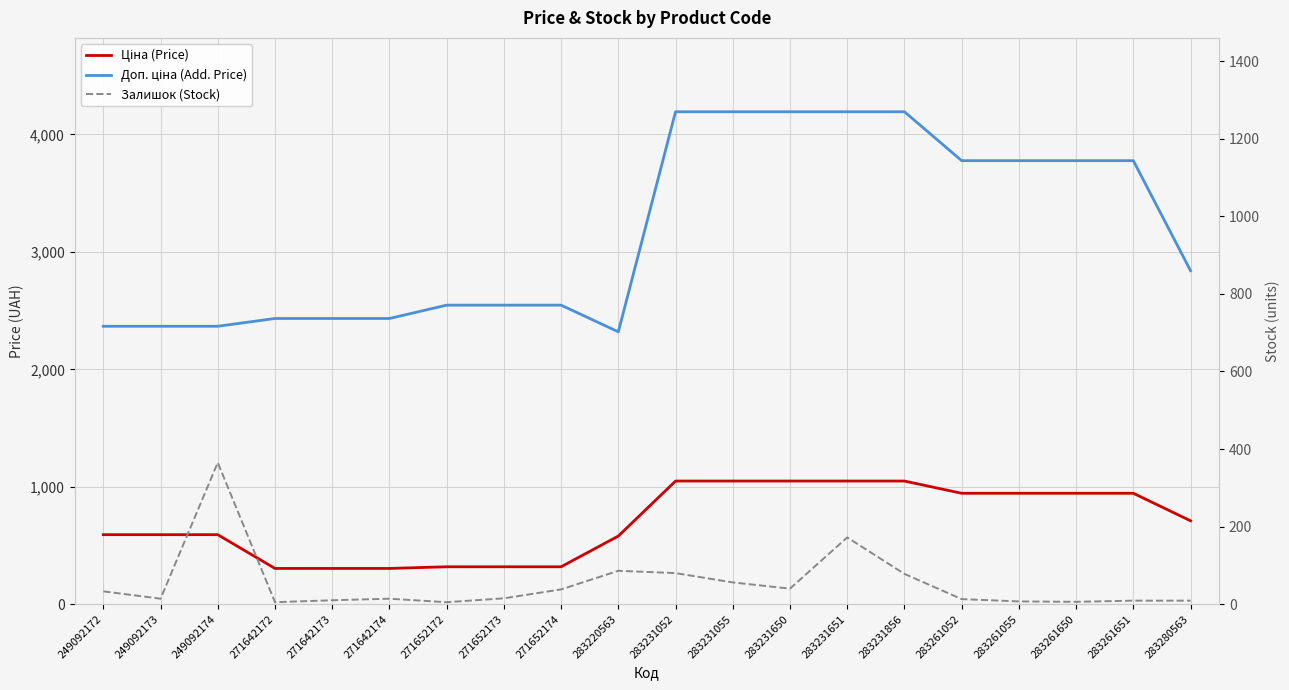

What are all the series names shown in the legend?

Ціна (Price), Доп. ціна (Add. Price), Залишок (Stock)